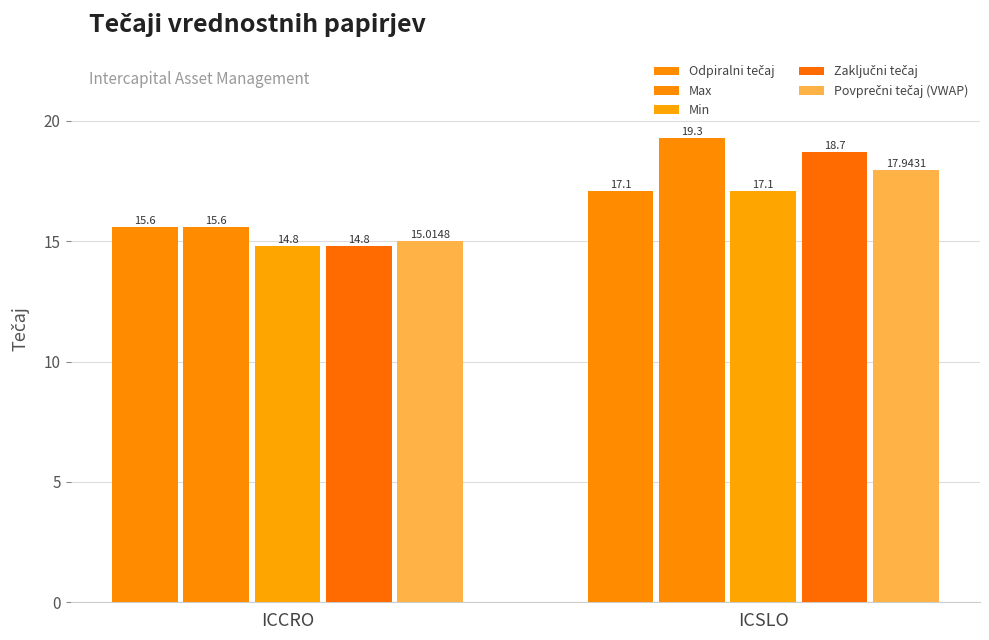

The Max series shows 19.3 at ICSLO. True or false?

True